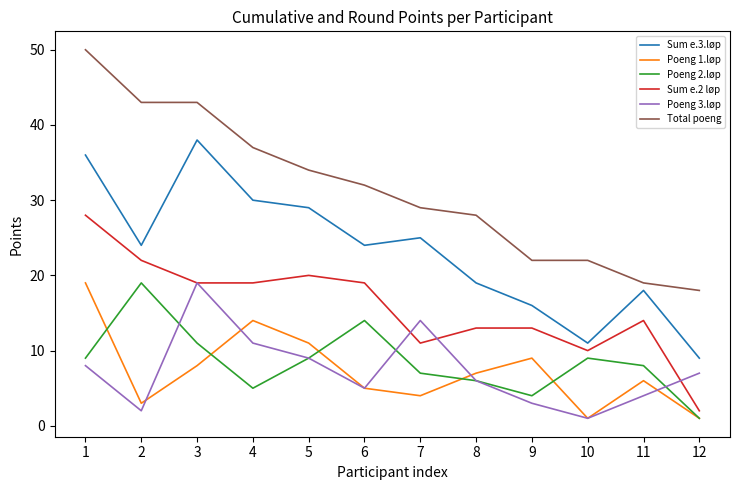

True or false: Total poeng has a value of 27 at 1.

False